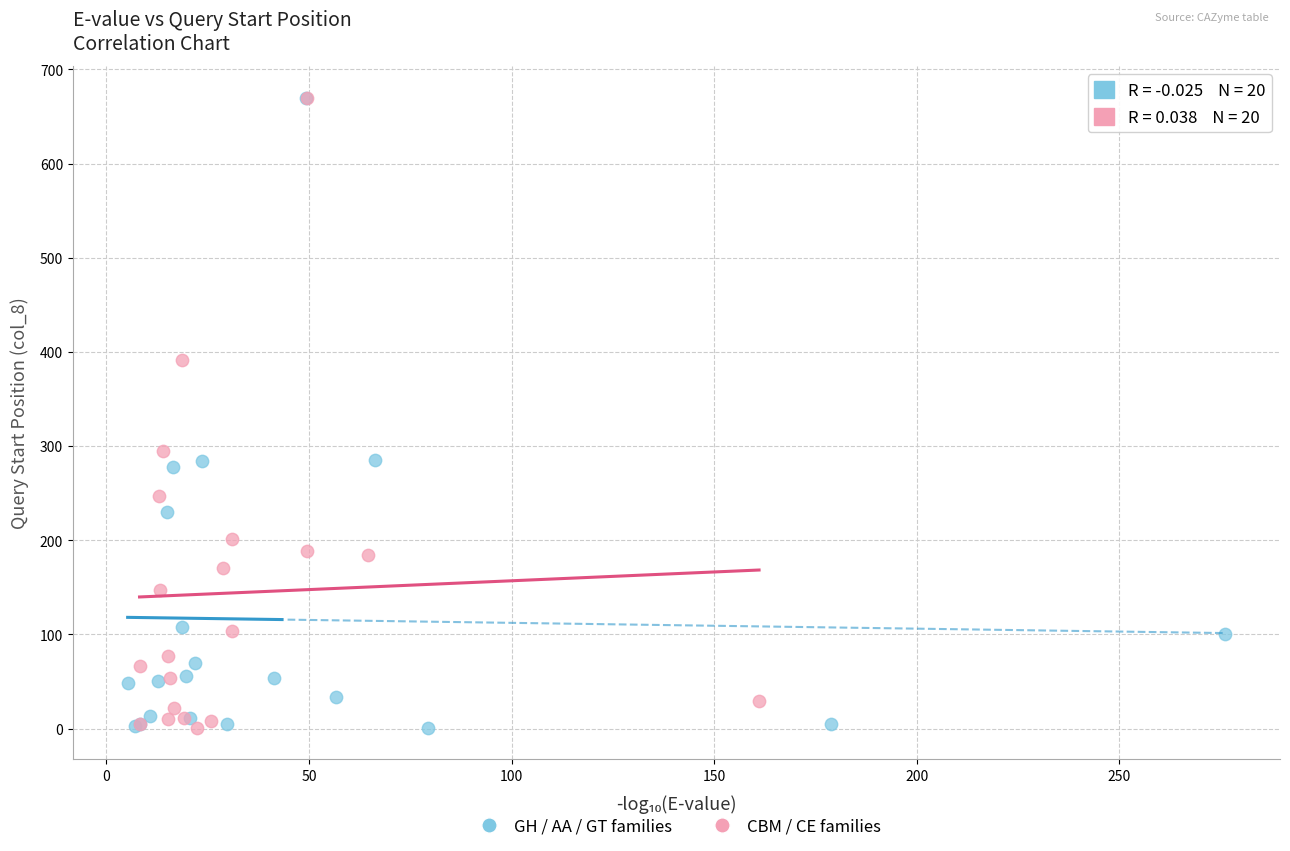

What are all the series names shown in the legend?

GH / AA / GT families, CBM / CE families